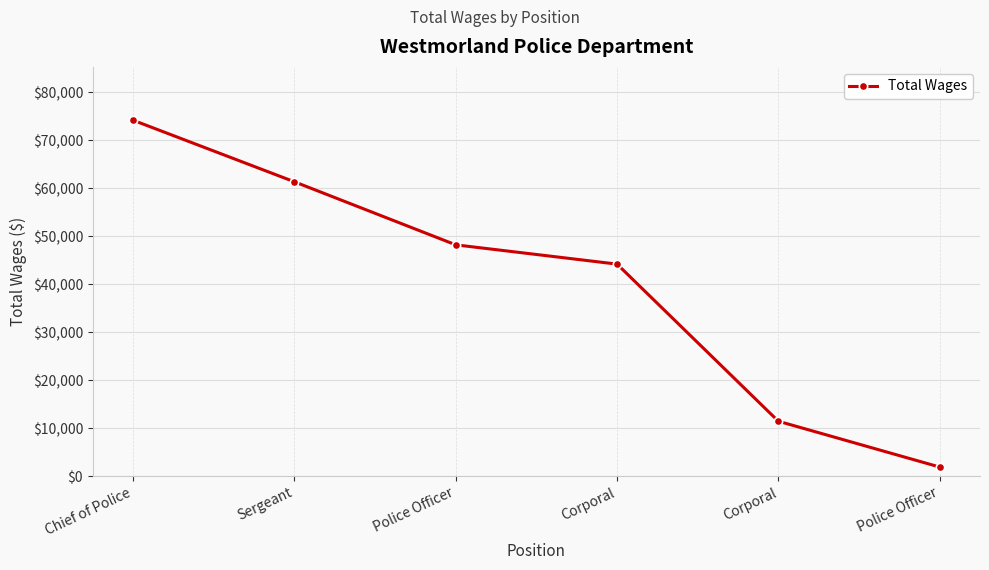

Rank the categories by value from lowest to highest.

Police Officer, Corporal, Corporal, Police Officer, Sergeant, Chief of Police